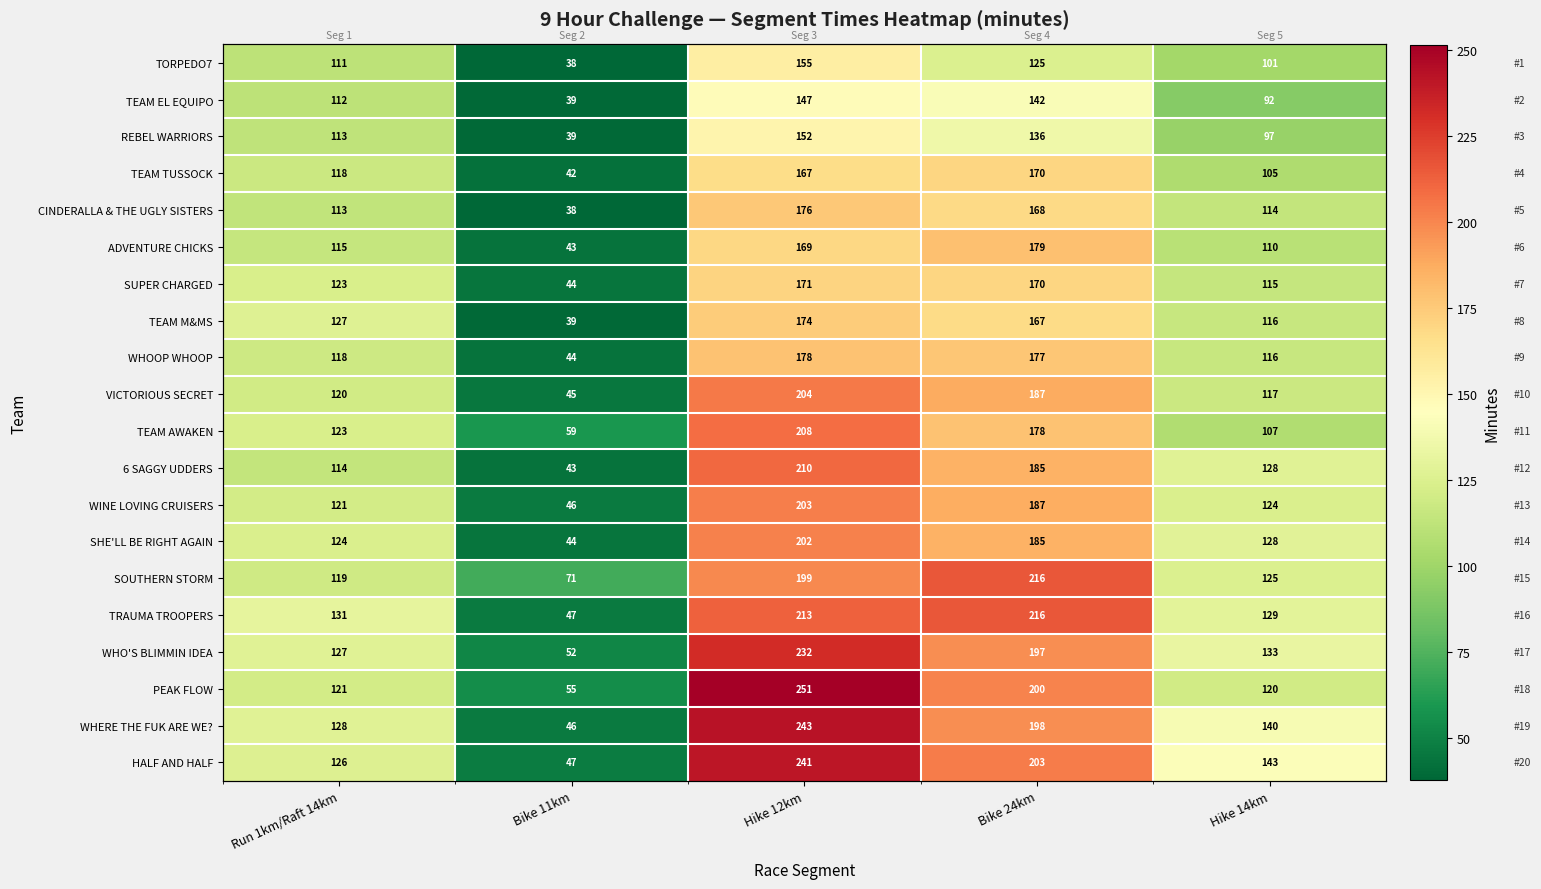

Read the WHO'S BLIMMIN IDEA value at Hike 14km.

132.7